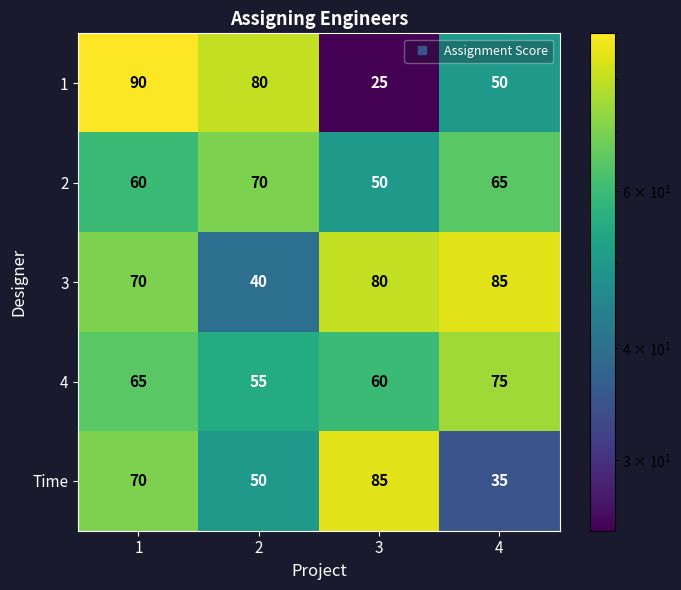

Is it true that 3 equals 120 at 3?

False